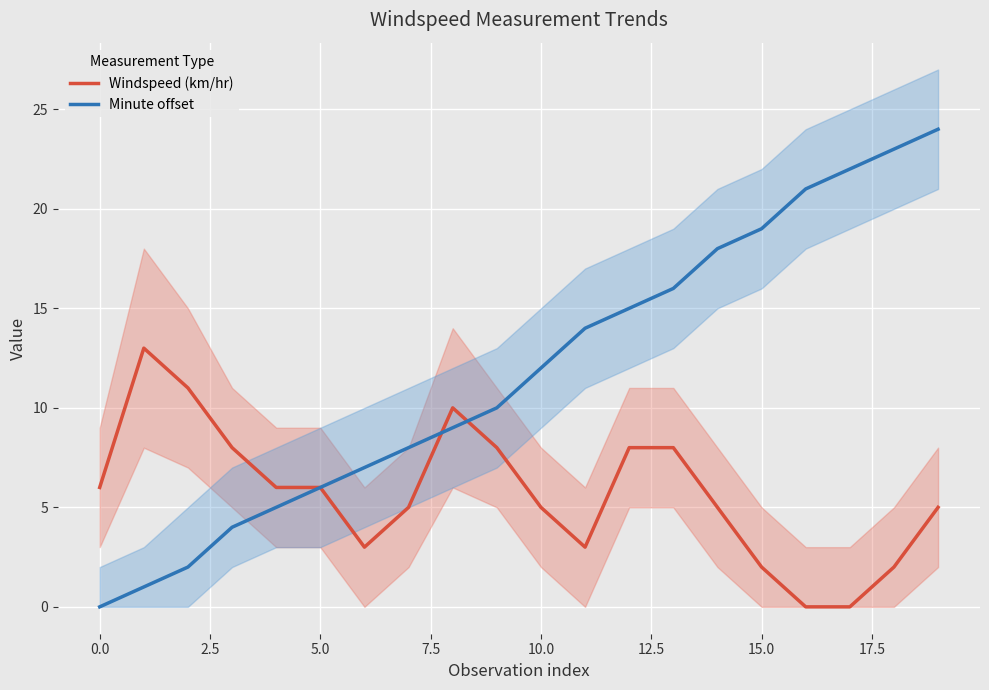

At how many categories does at least one series exceed 14?

8